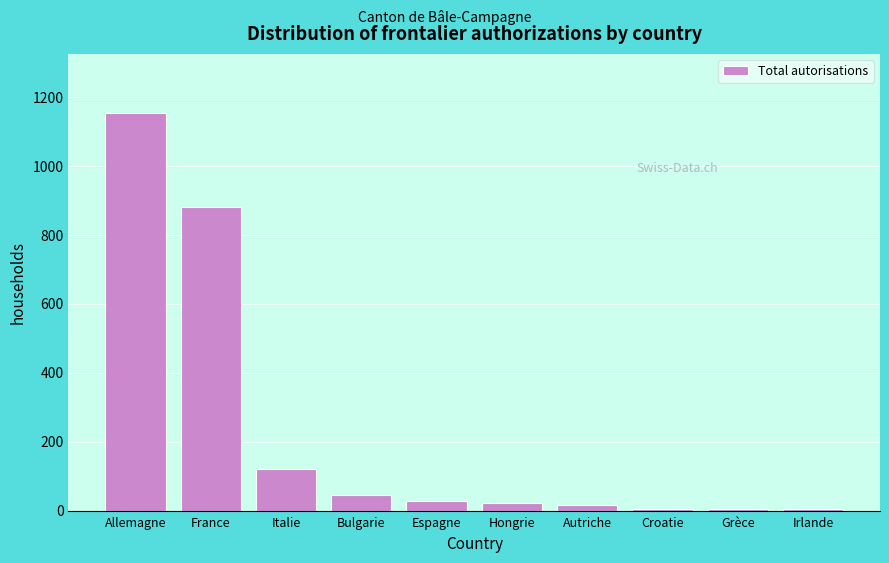

What is the maximum value shown in the chart?

1153